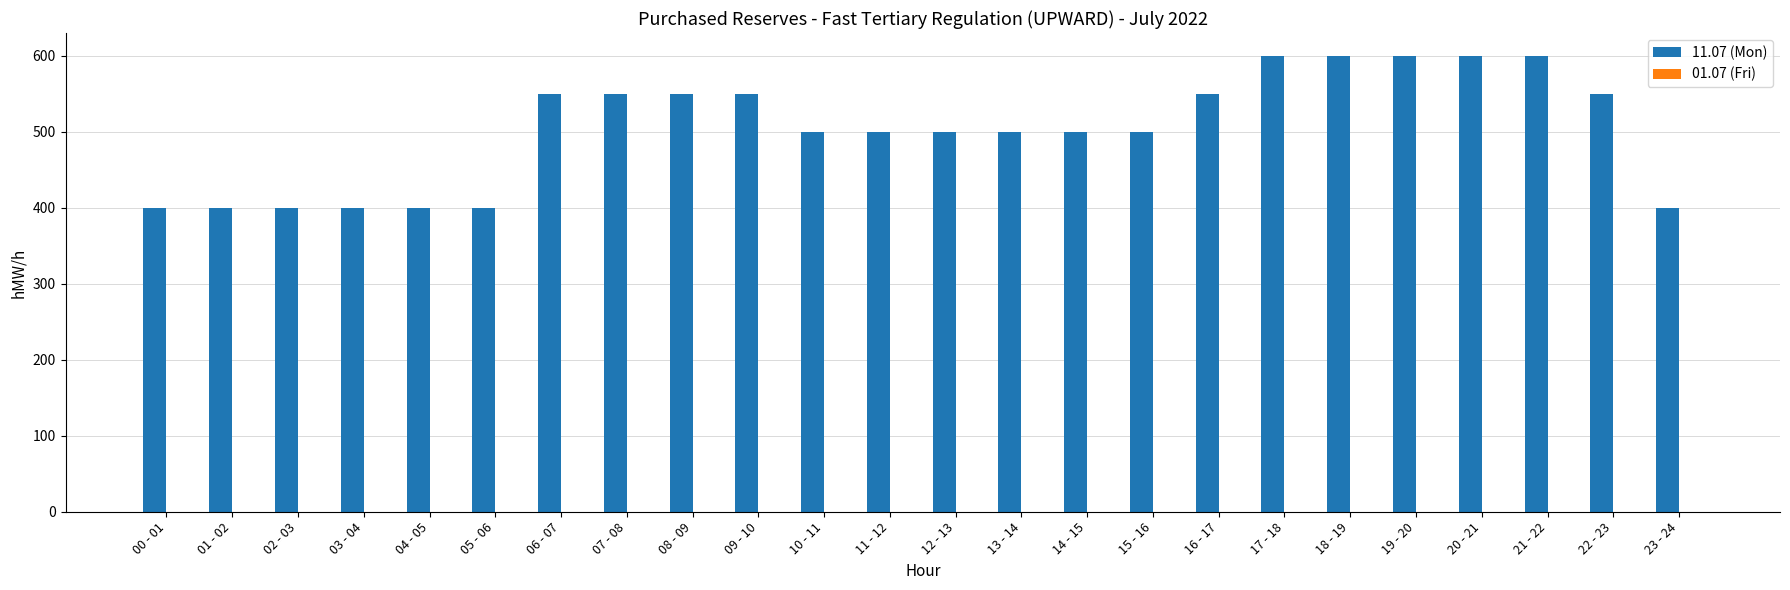

What is the smallest value displayed?

400